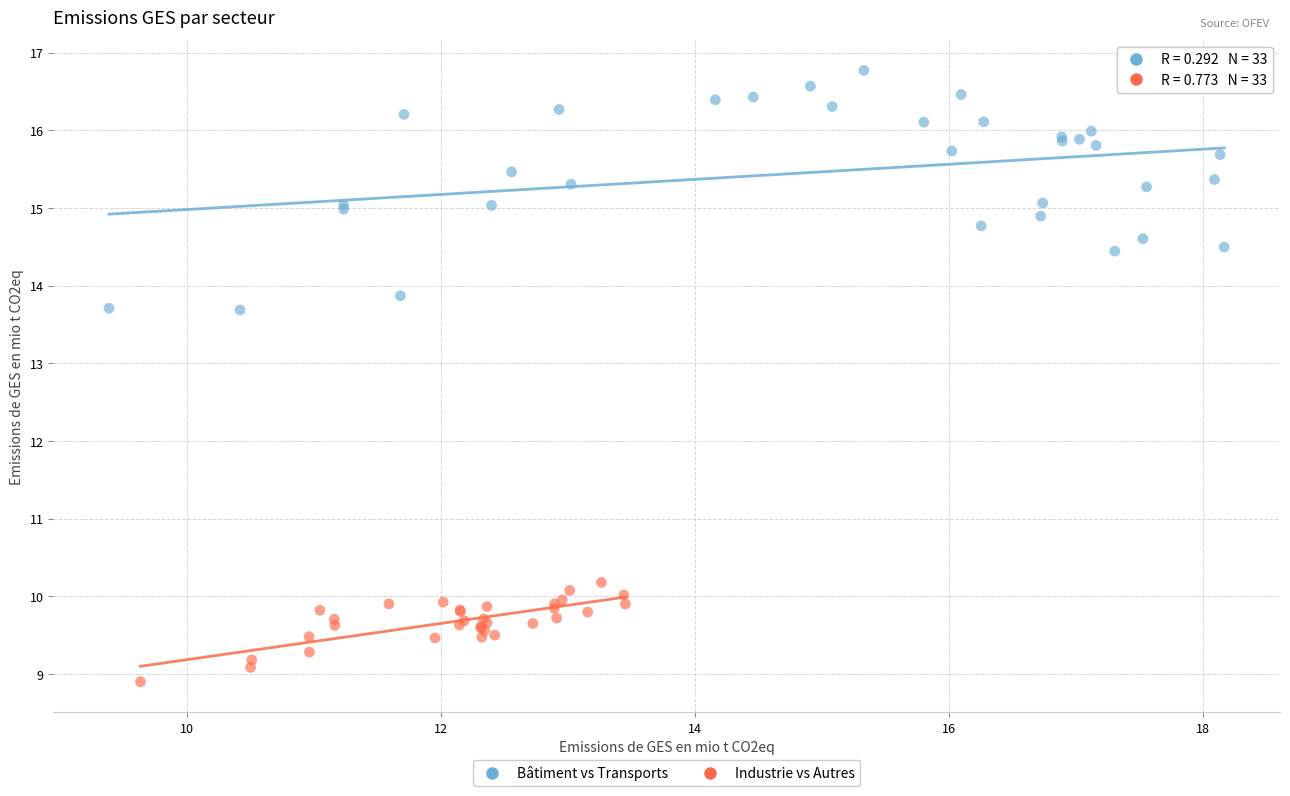

Which series has the largest Y range (max minus min)?

Bâtiment vs Transports